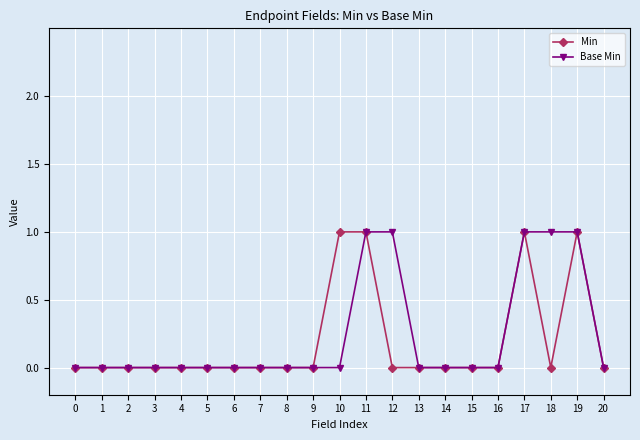

Is it true that Min equals 0 at 3?

True